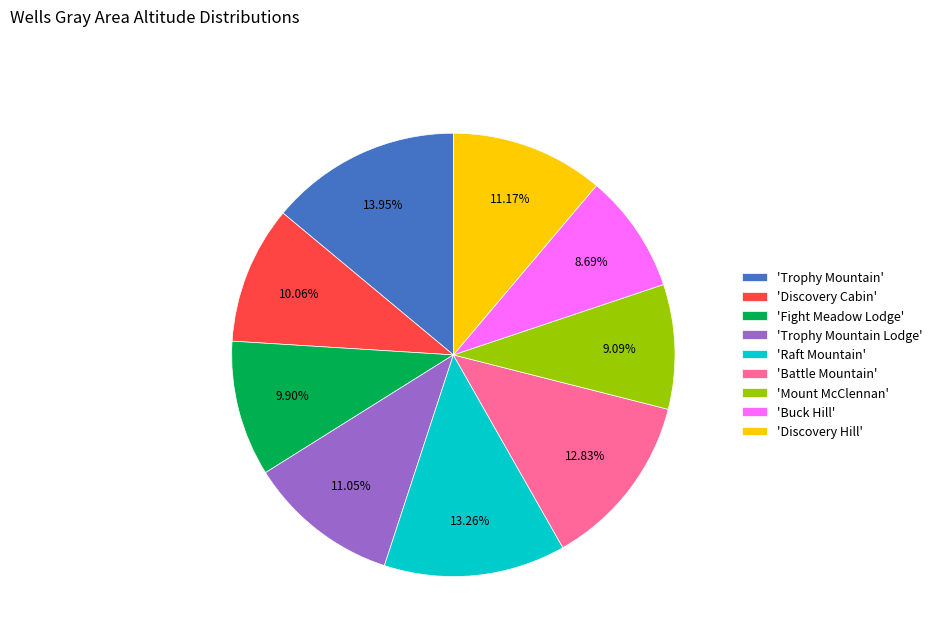

What is the largest slice in the pie chart?

'Trophy Mountain'